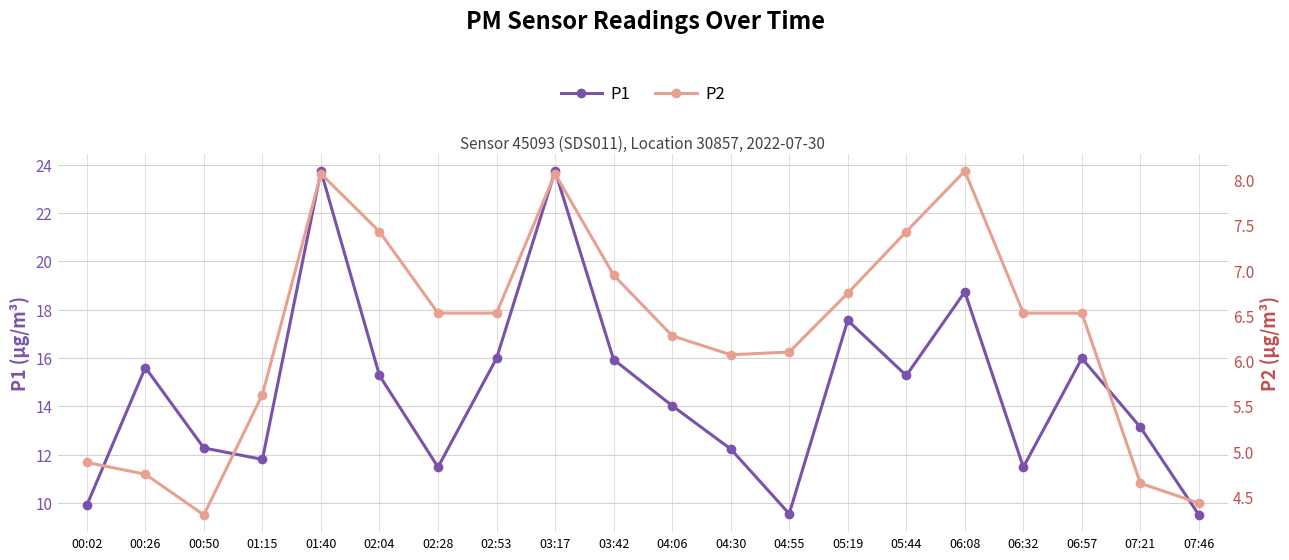

How many series are shown in this chart?

2